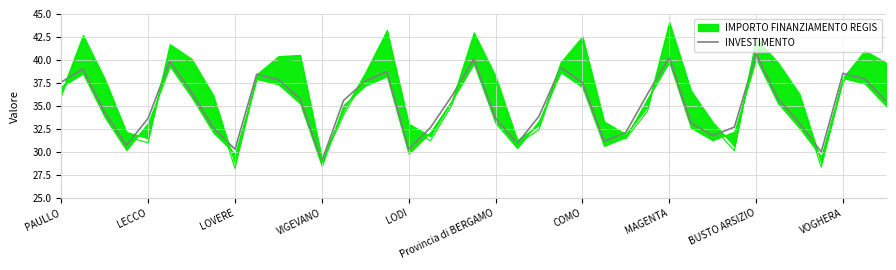

At which label does INVESTIMENTO first exceed 35?

PAULLO